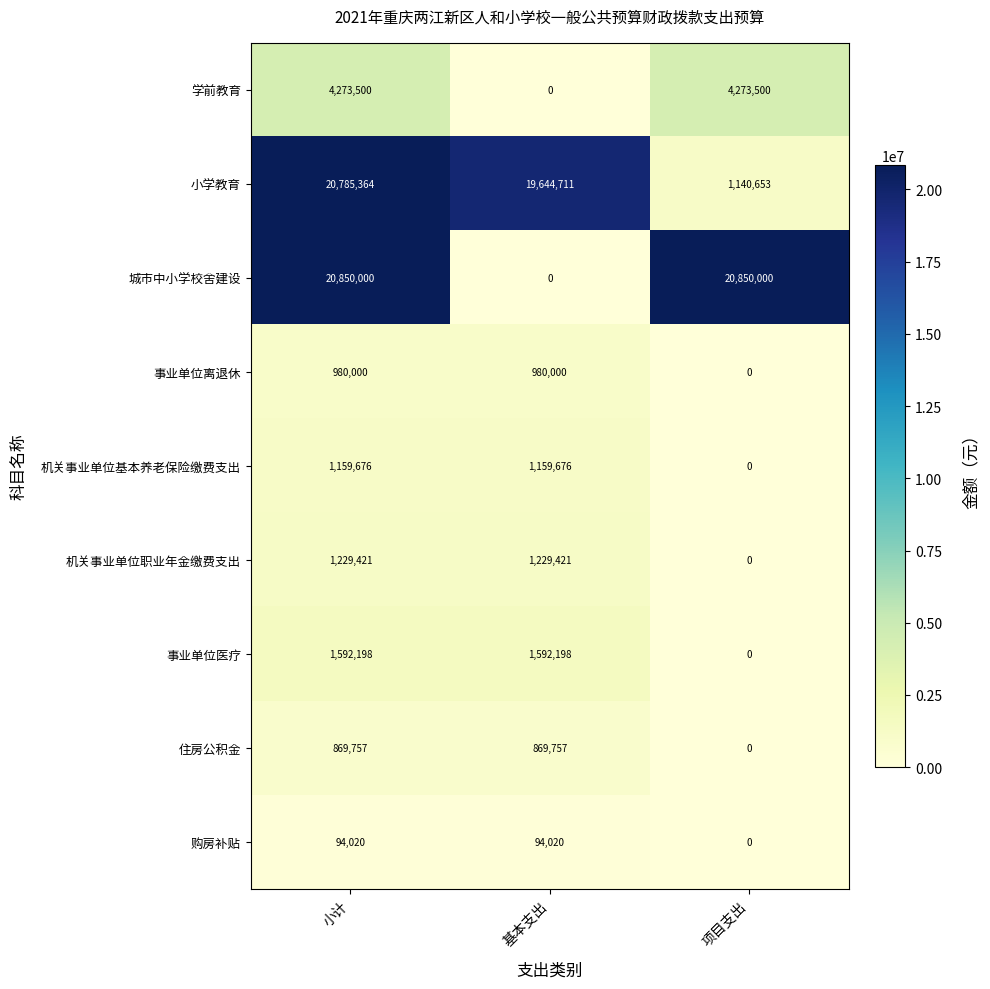

Count the number of categories in the chart.

3